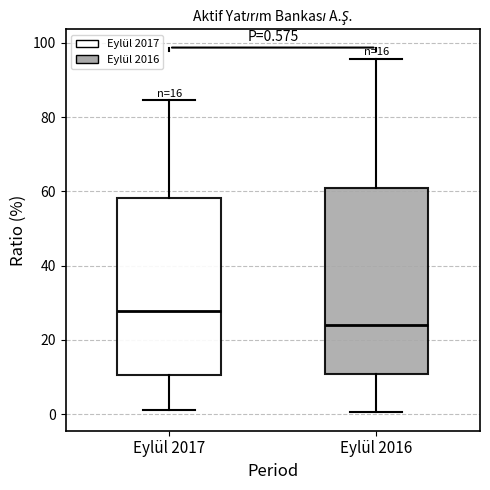

Which box has the highest median line?

Eylül 2017